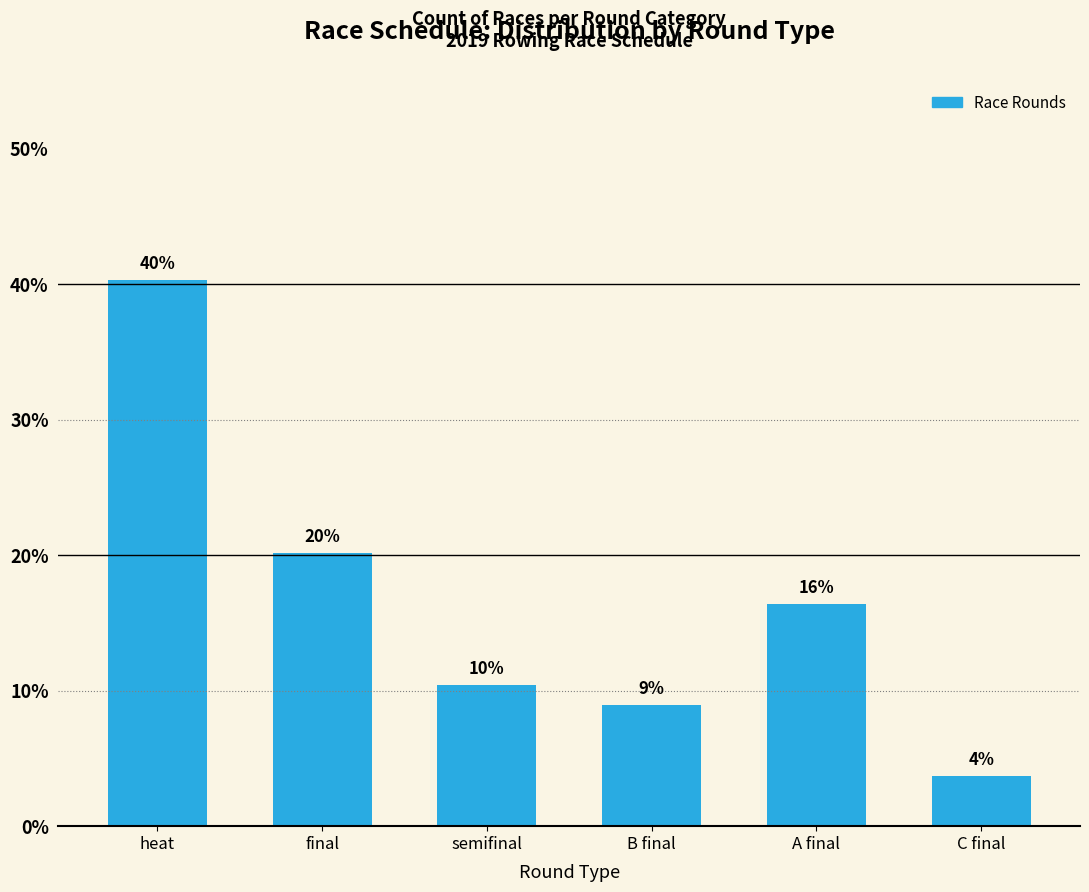

Reading left to right, extract all data points from this chart.

heat=40.3	final=20.1	semifinal=10.4	B final=9.0	A final=16.4	C final=3.7